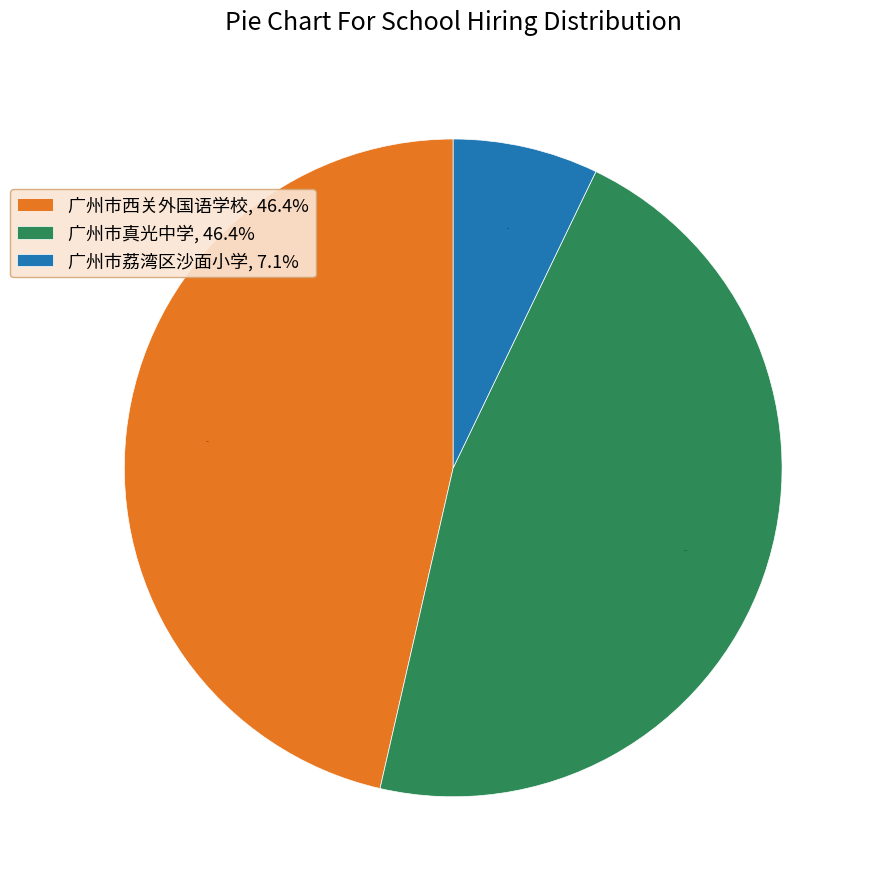

Is it true that 广州市西关外国语学校 is 46% of the pie?

True